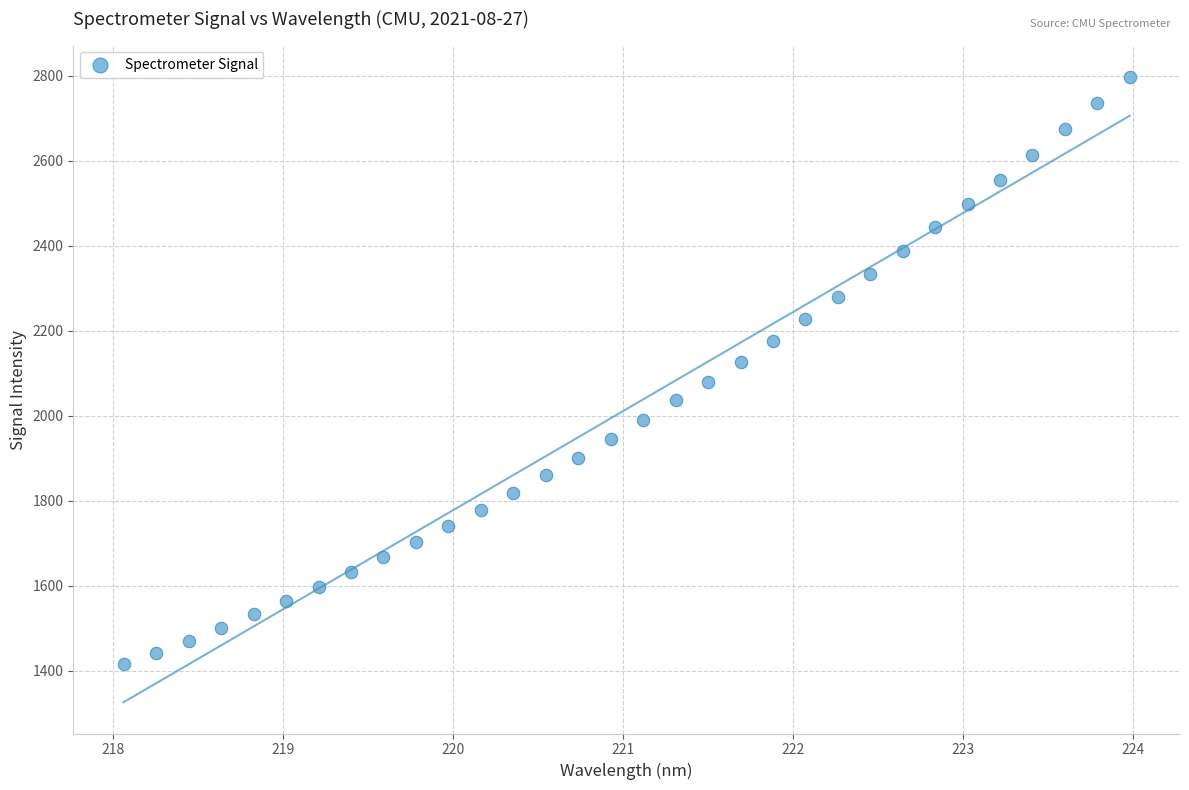

What is the range of Y values (max minus min)?

1382.7